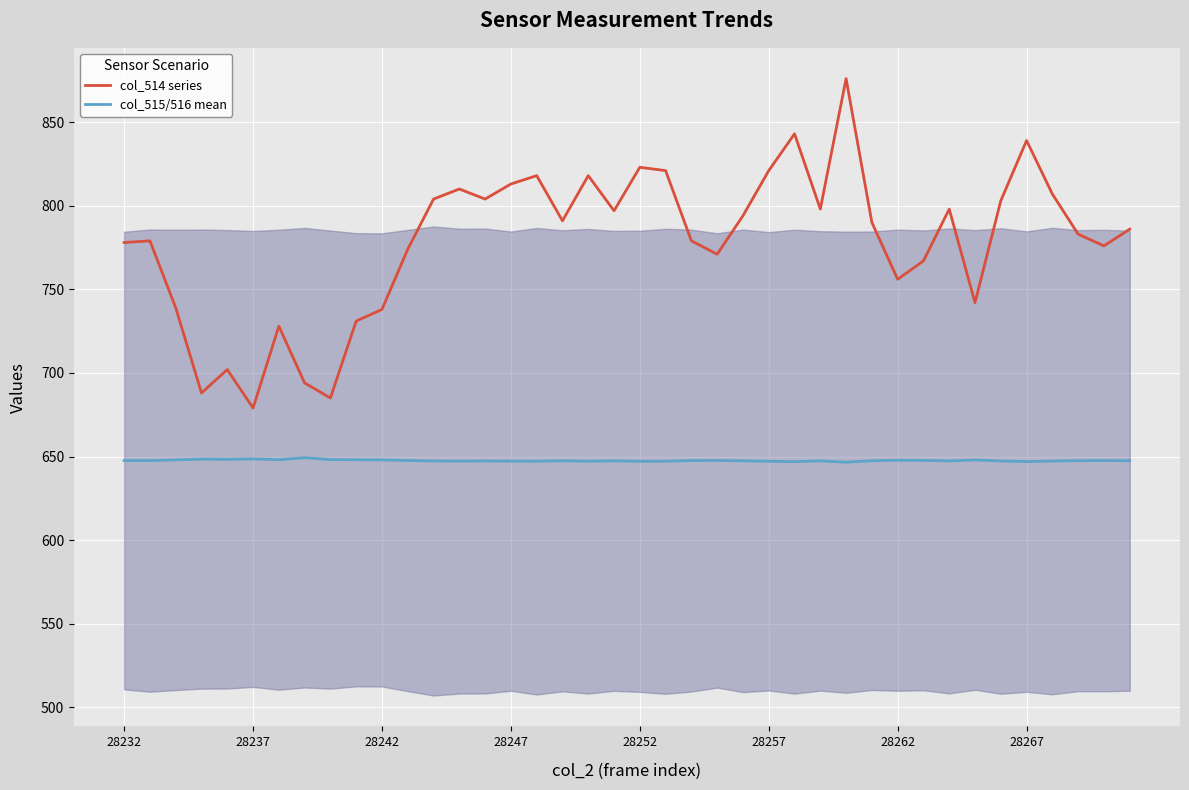

What is the lowest value of the col_514 series series?

679.0